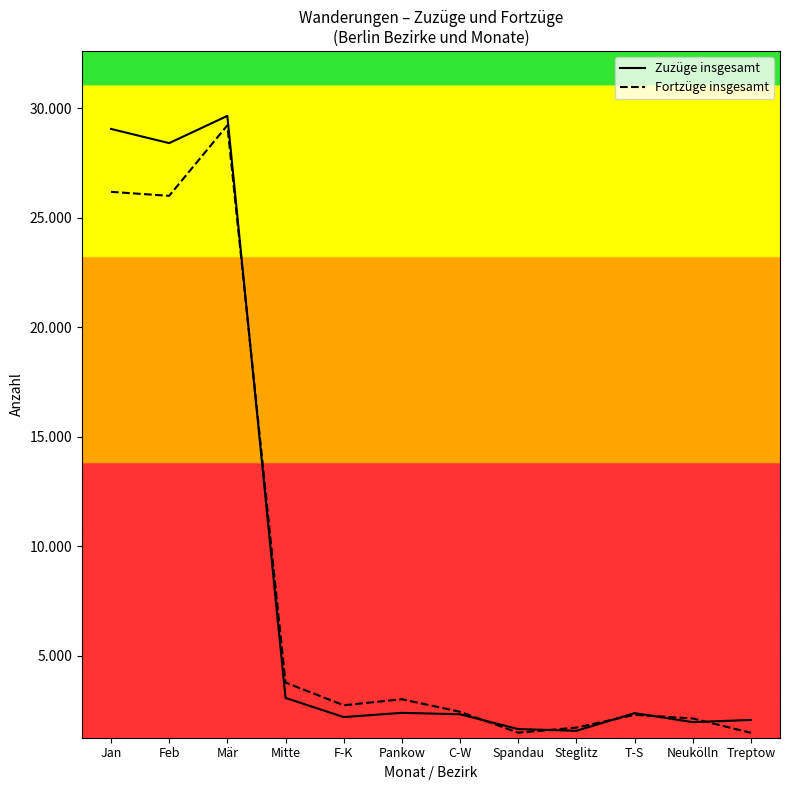

Is the value of Fortzüge insgesamt at Neukölln greater than the value of Zuzüge insgesamt at Treptow?

Yes